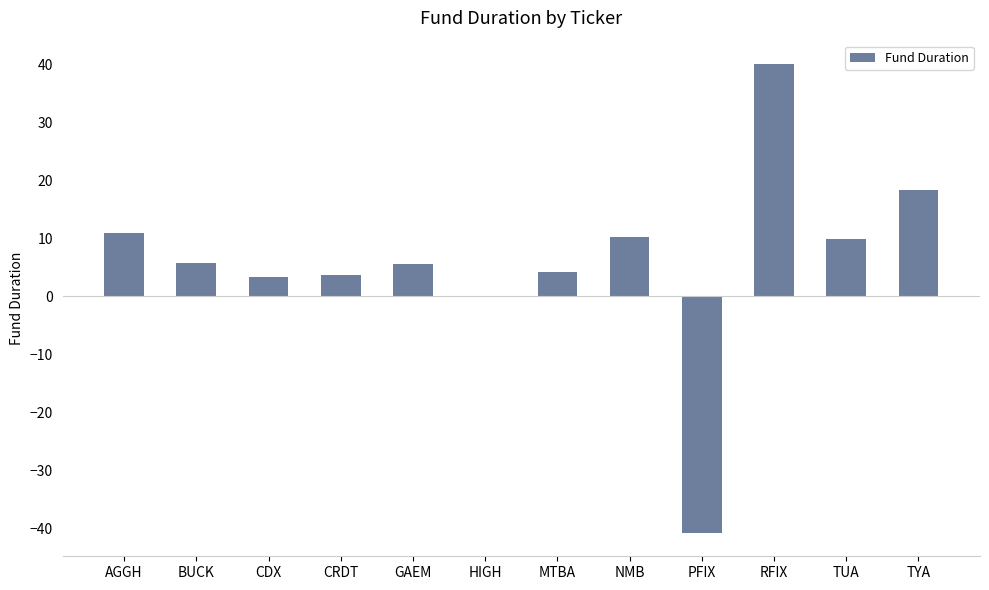

Between HIGH and NMB, which is larger?

NMB